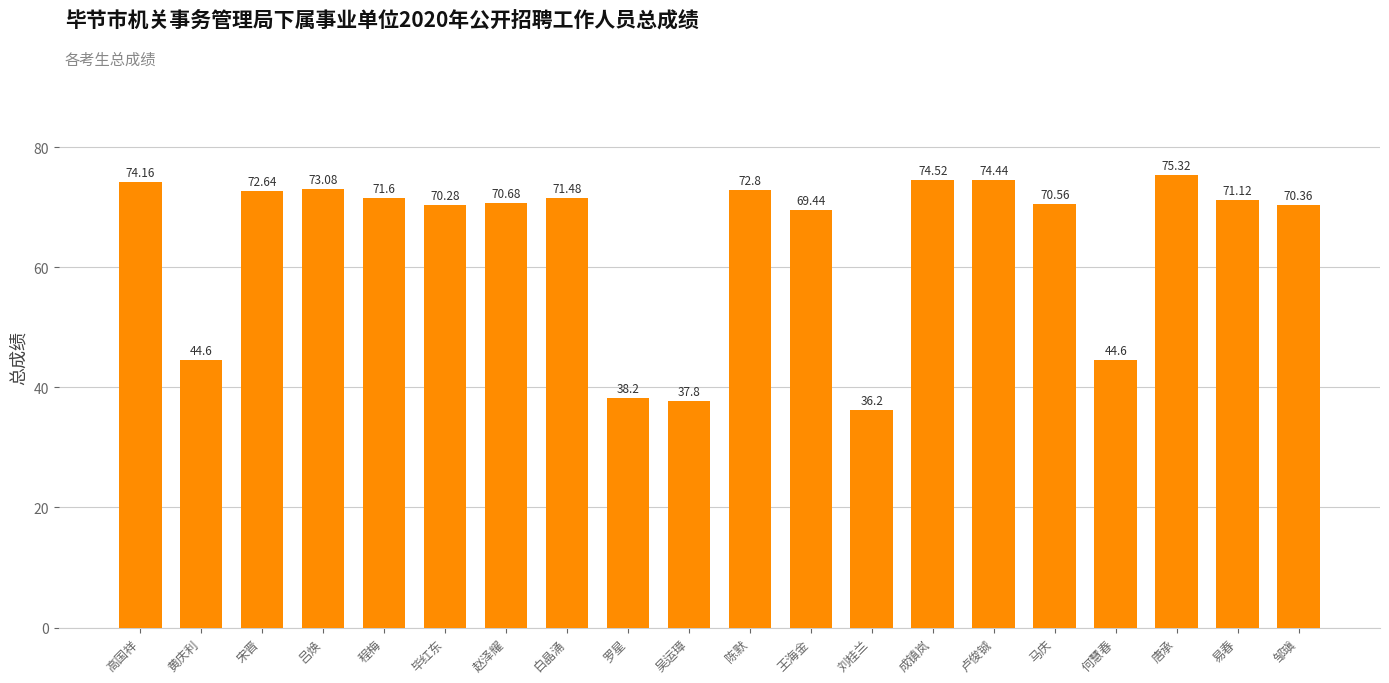

What position from the left is 赵泽耀?

7